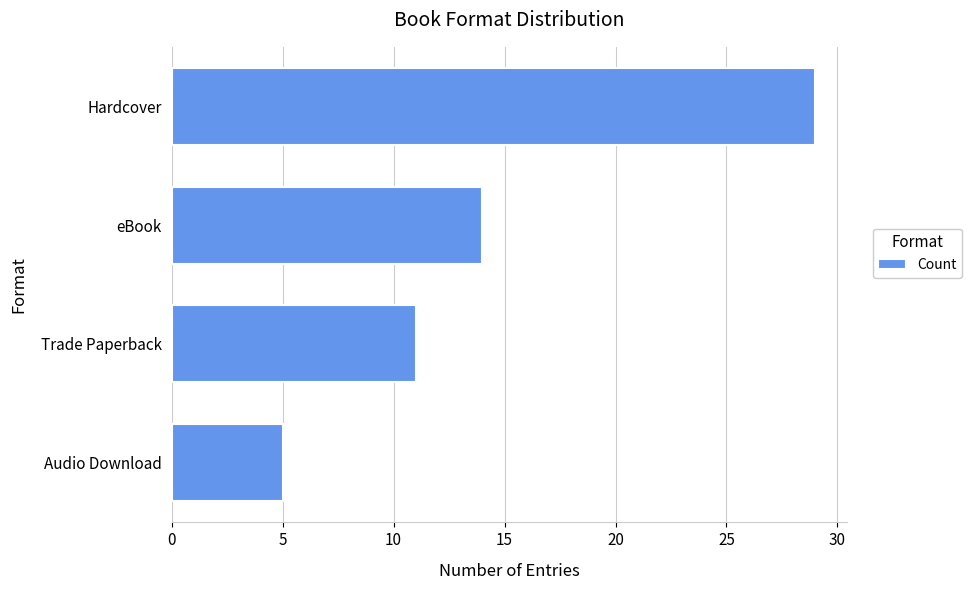

Rank the categories by value from highest to lowest.

Hardcover, eBook, Trade Paperback, Audio Download